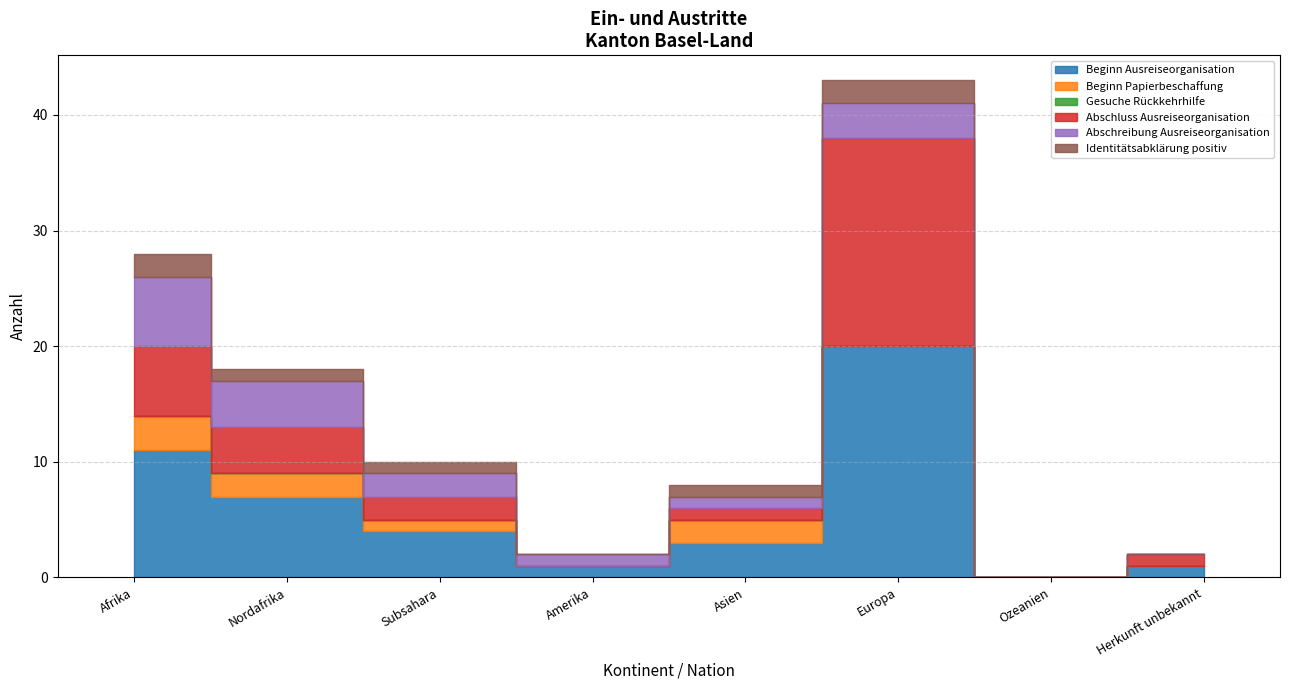

Count the number of categories in the chart.

8